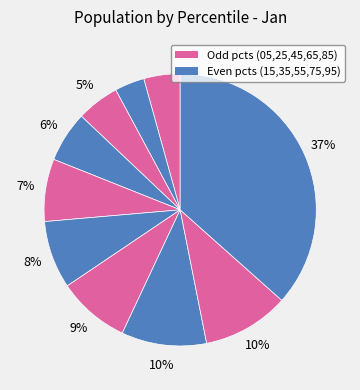

Rank the categories by value from highest to lowest.

pct95, pct85, pct75, pct65, pct55, pct45, pct35, pct25, pct05, pct15